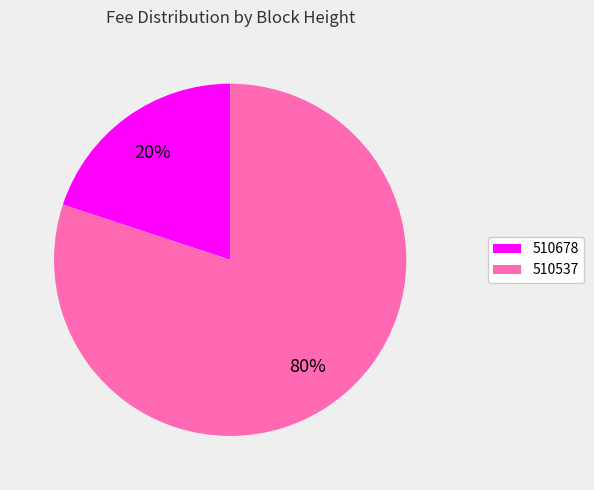

Is it true that 510678 is 30% of the pie?

False